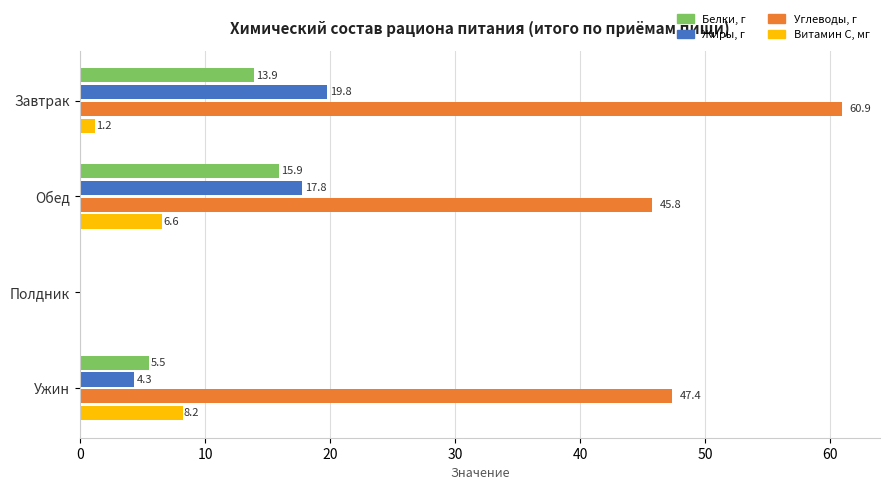

What is the maximum value shown in the chart?

60.9